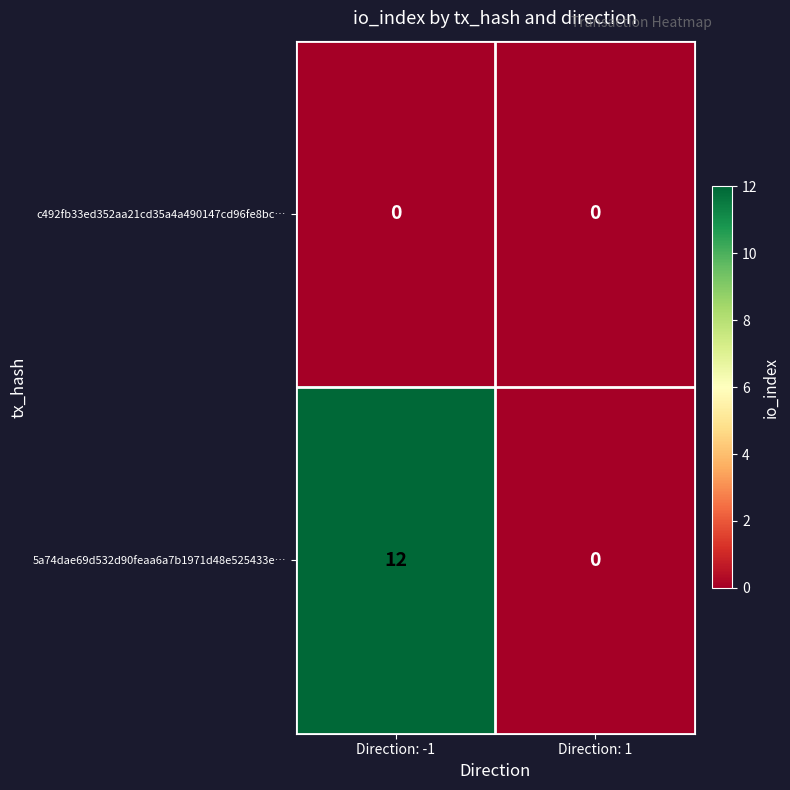

Count the number of data series in this chart.

2